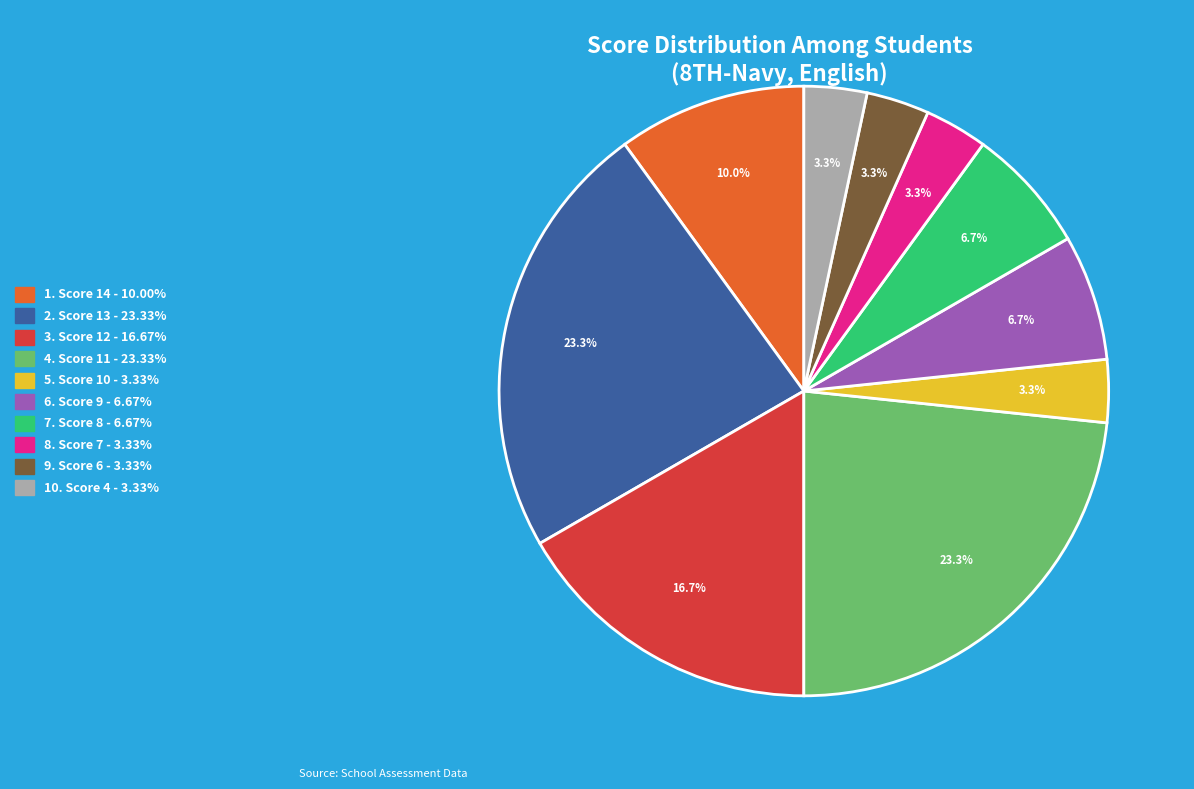

Does any single category account for the majority?

No